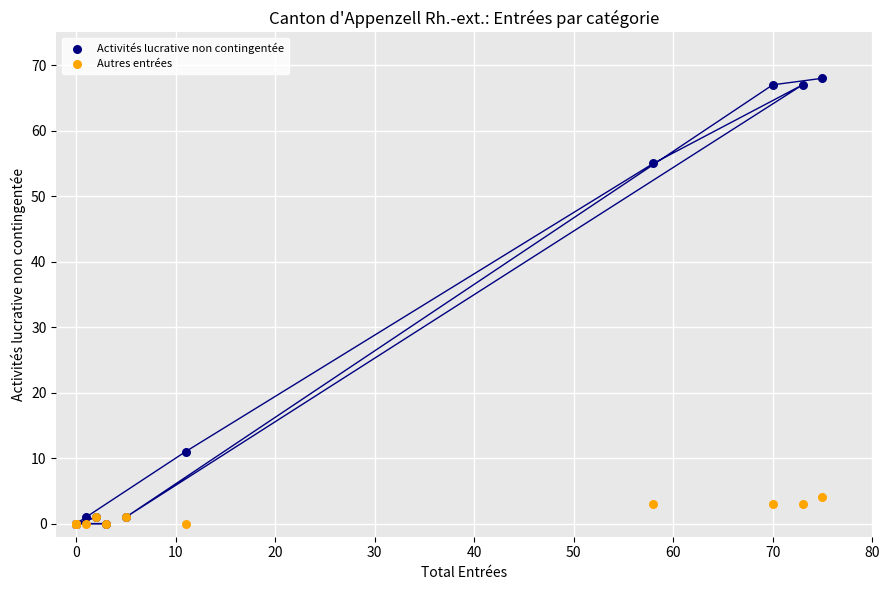

In the Activités lucrative non contingentée series, what Y value is closest to 34?

55